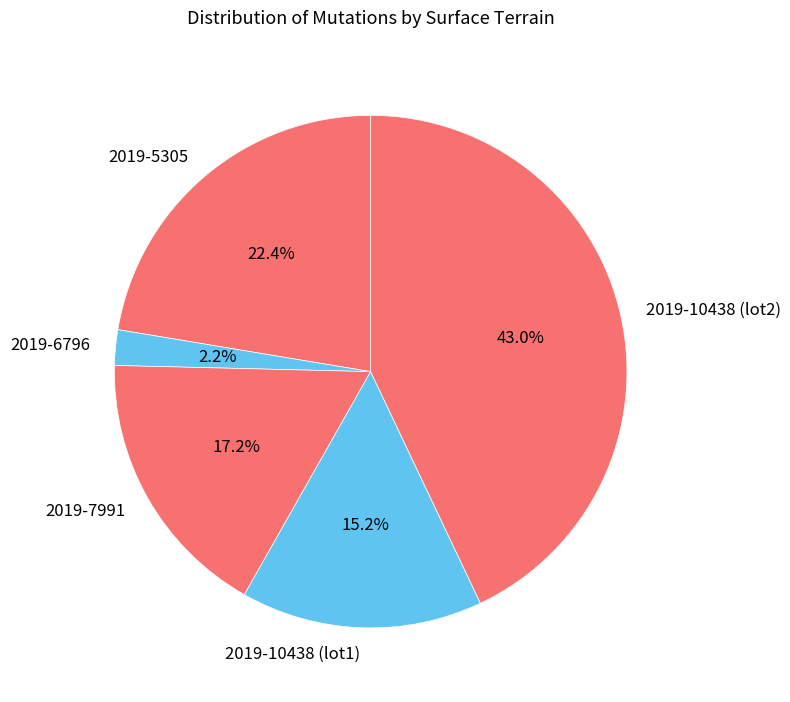

Approximately how many times larger is the value at 2019-10438 (lot1) compared to 2019-7991?

0.9